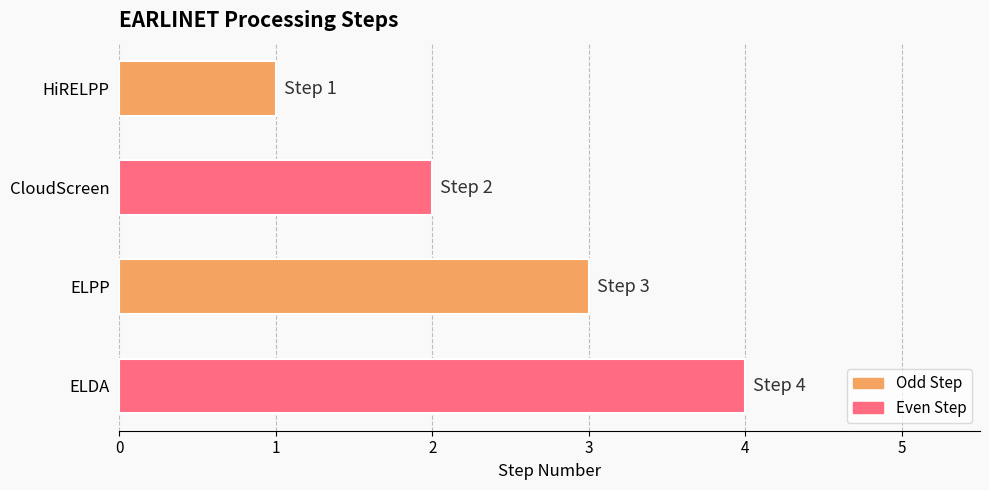

Which label corresponds to the smallest value in the chart?

HiRELPP